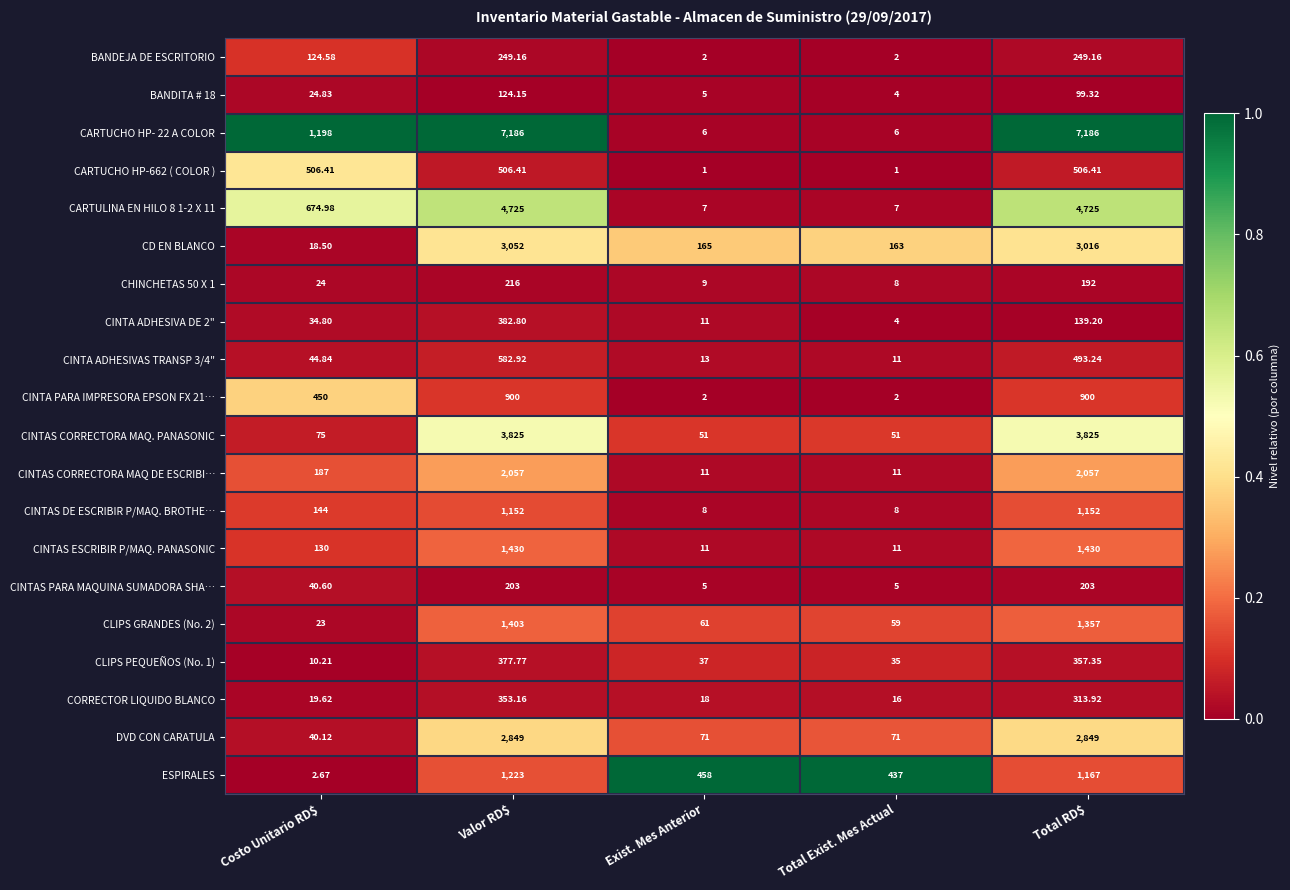

At which category is the sum across all series the highest?

Valor RD$